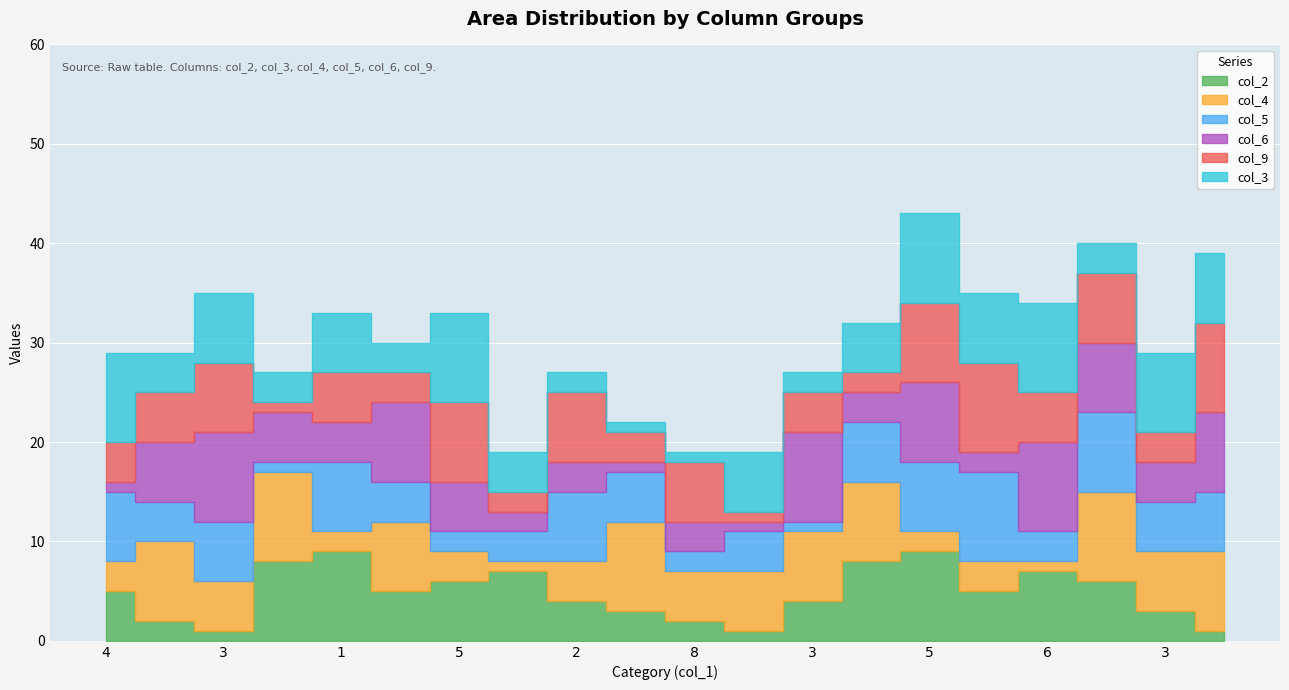

What is the sum of all col_3 values?

105